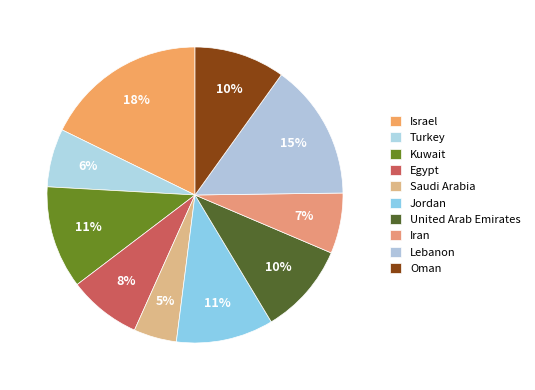

Count the number of slices in the pie.

10